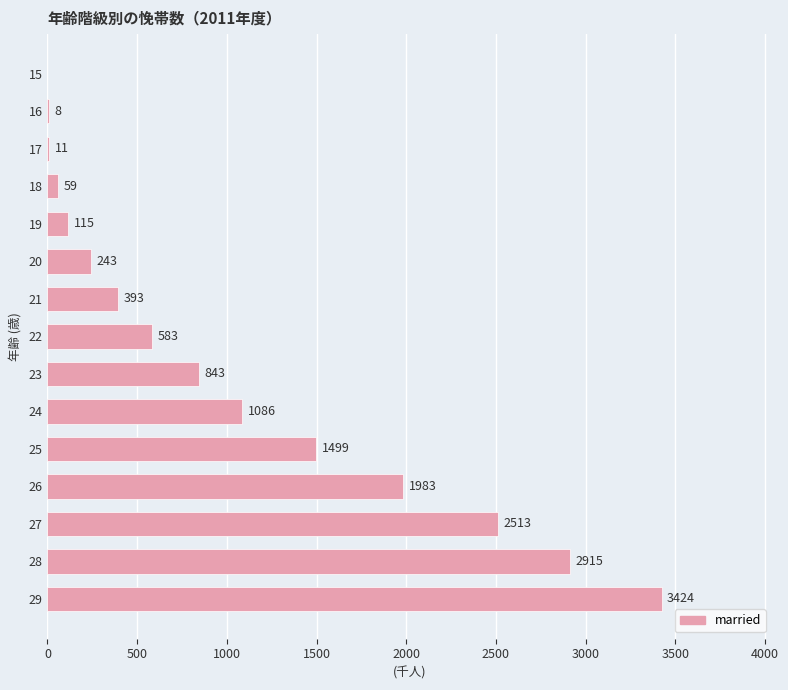

True or false: the data shows -1845 at 15.

False